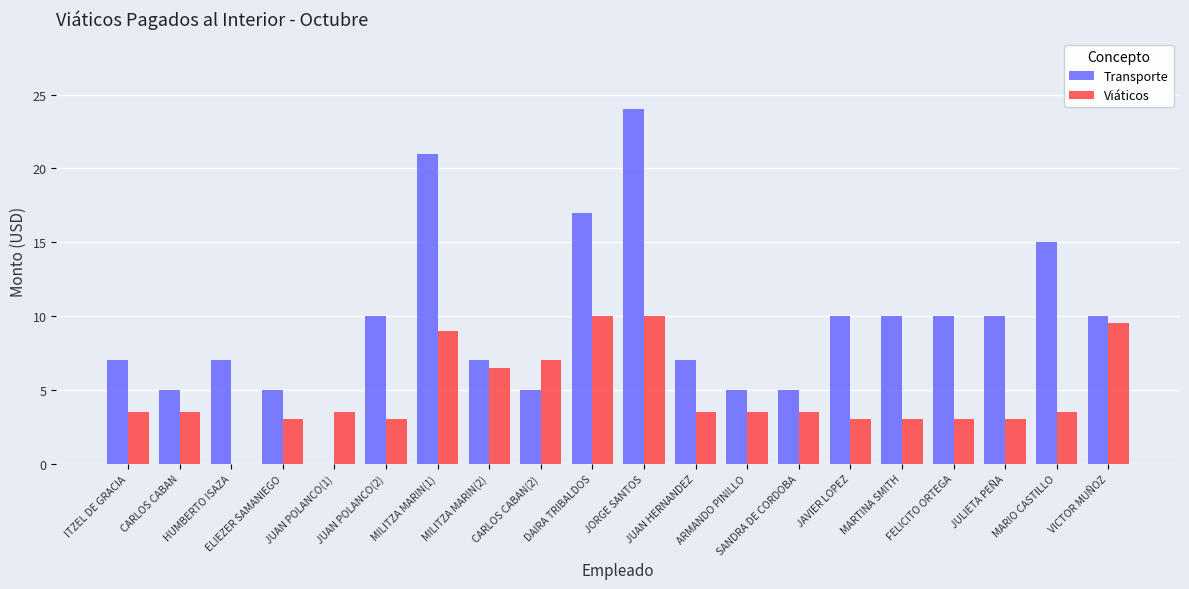

Which series has the widest spread of values?

Transporte